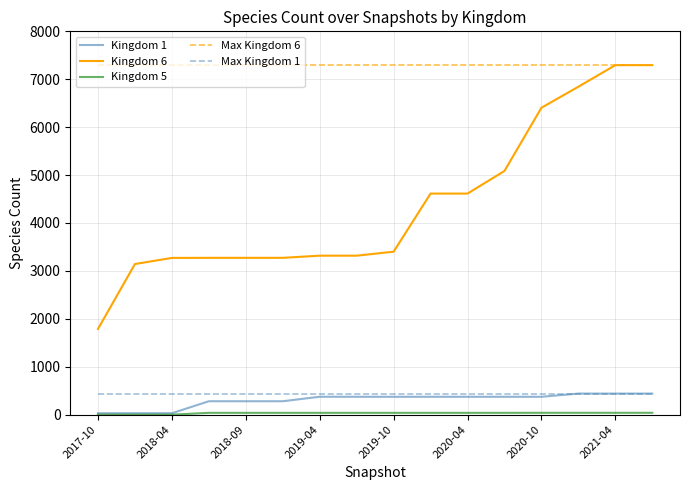

What is the maximum value shown in the chart?

7294